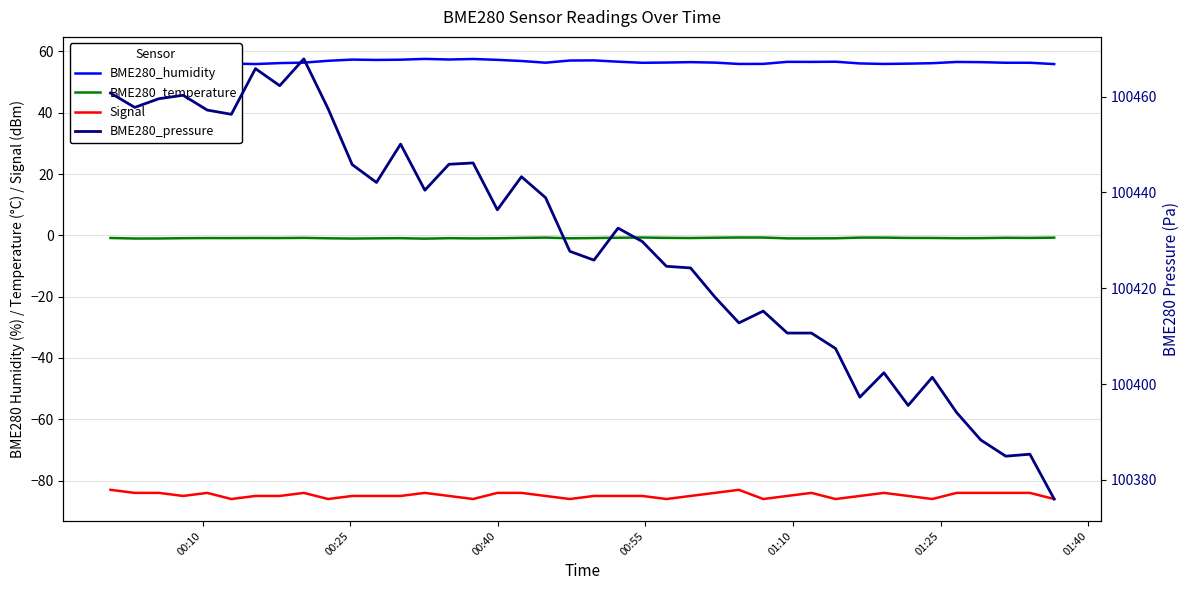

What is the value of the BME280_pressure point at the 21st from the left?

100425.9